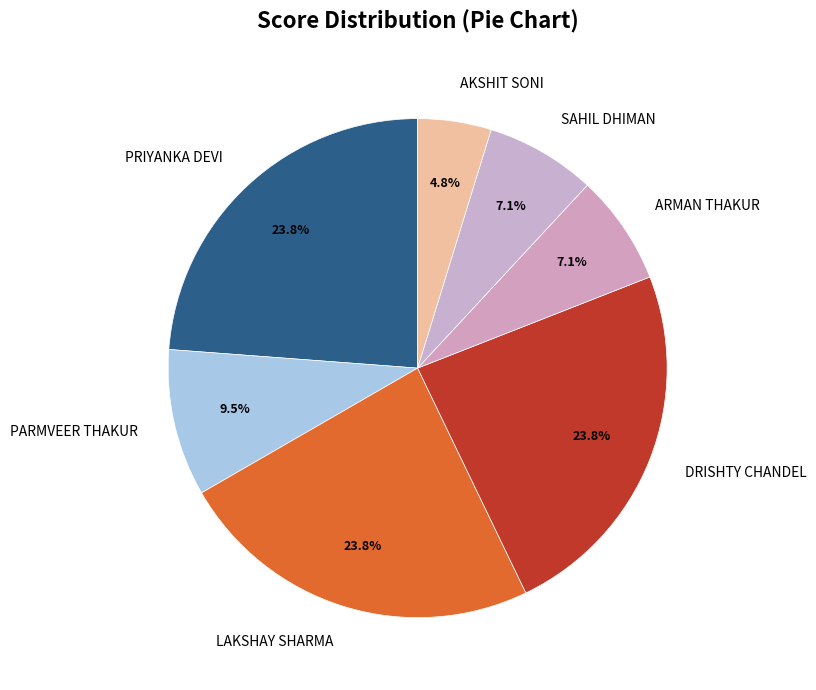

Is the sum of LAKSHAY SHARMA and AKSHIT SONI greater than half?

No